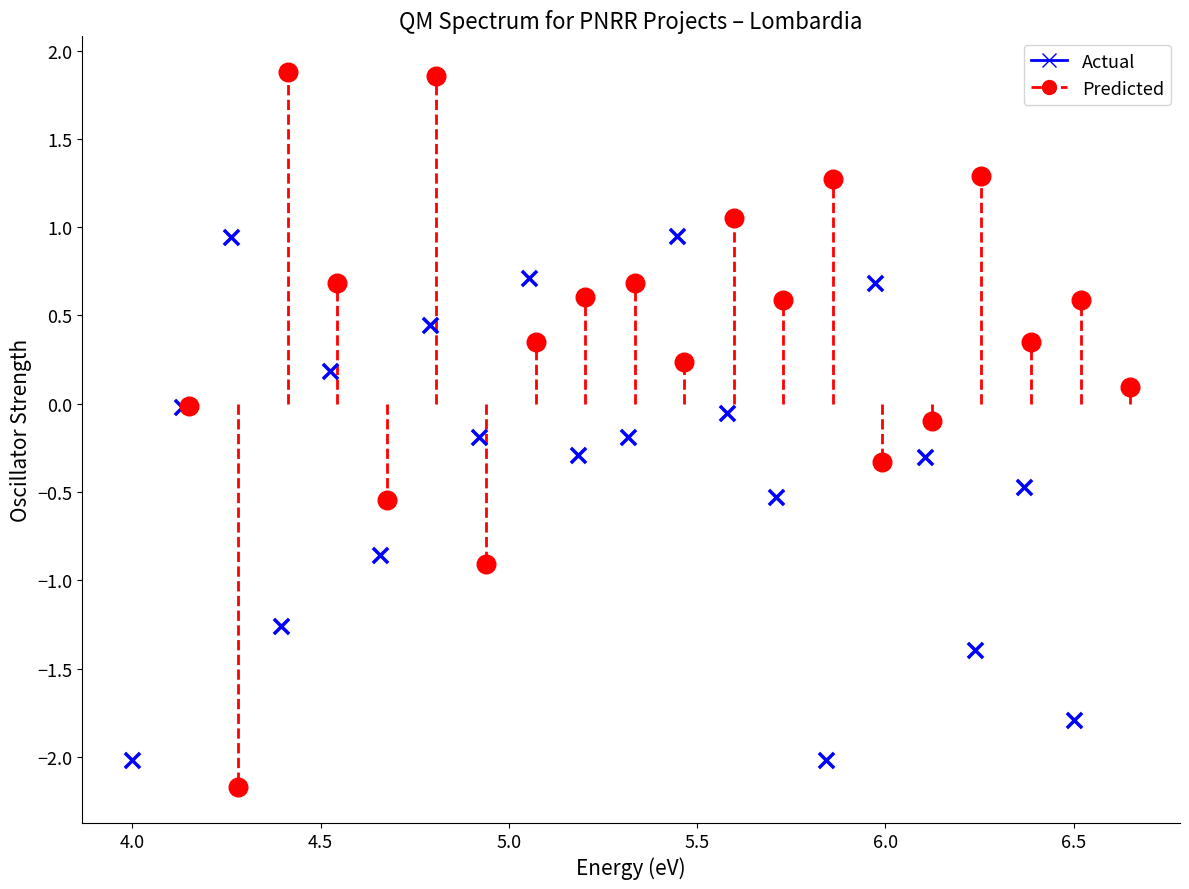

Which series contains the highest Y value?

Predicted